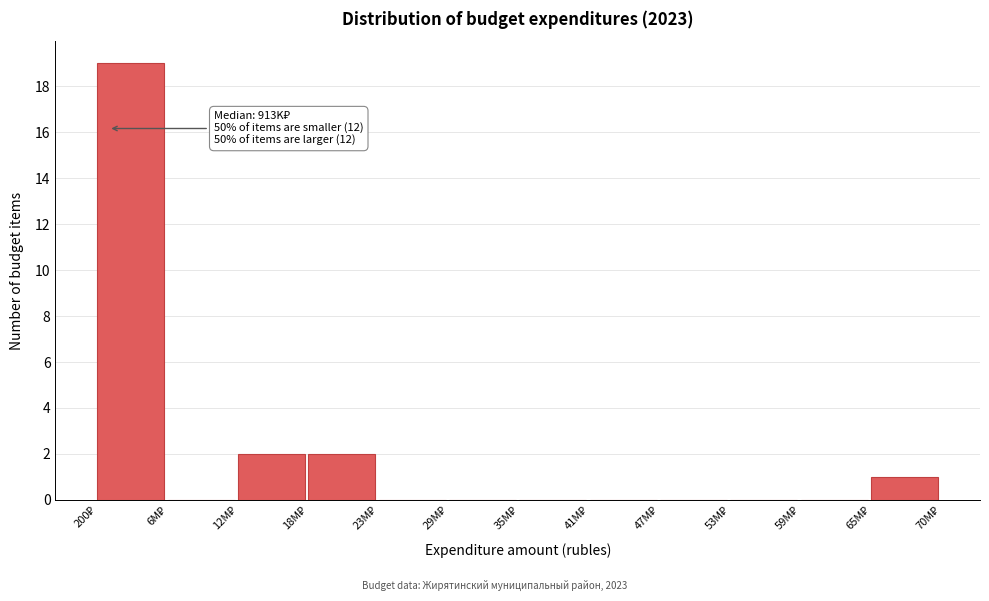

What is the greatest value displayed?

19